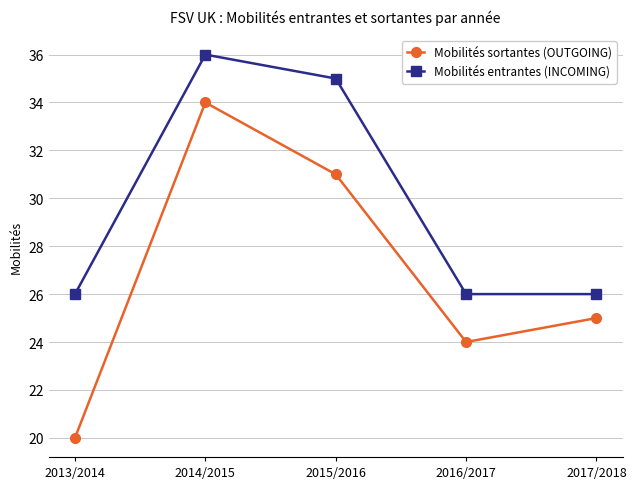

Which series has the largest range (max minus min)?

Mobilités sortantes (OUTGOING)